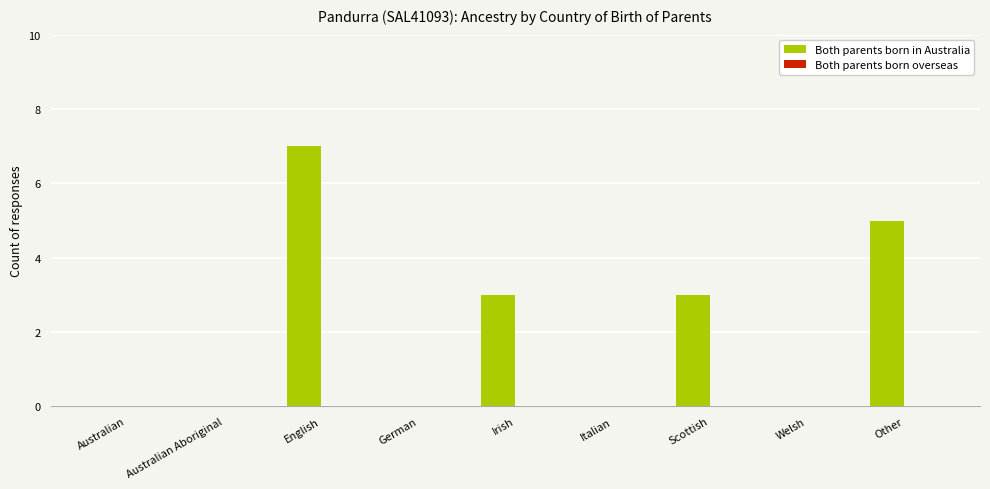

Which has a higher value, Other or English?

English